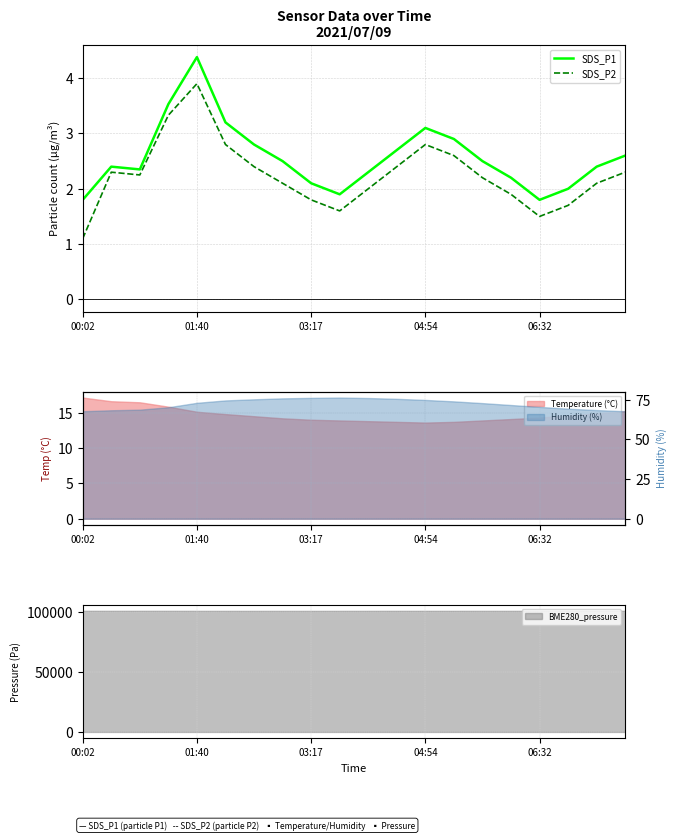

How many values in the SDS_P2 series are below 2?

6